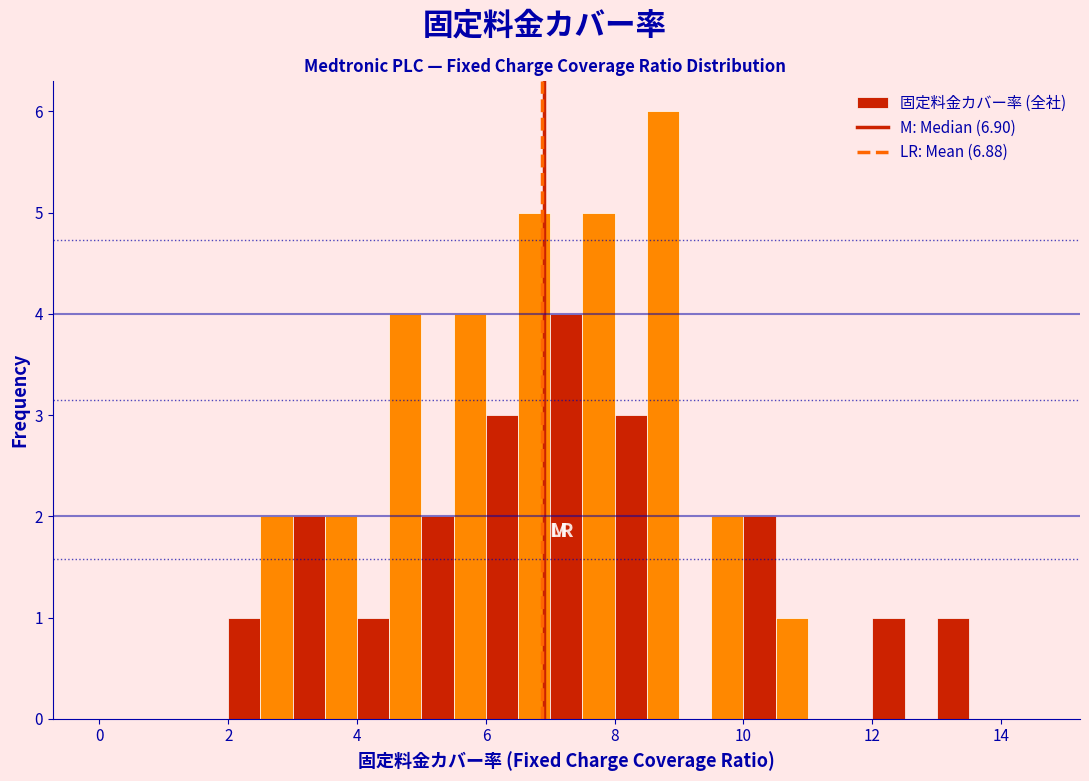

Read against the x-axis, roughly where is the centre of the tallest bar?

8.8